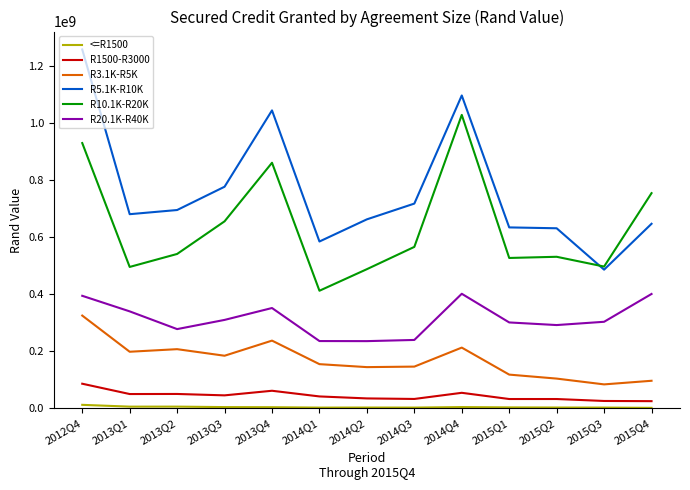

What is the difference between the highest and lowest values at 2013Q3?

772789725